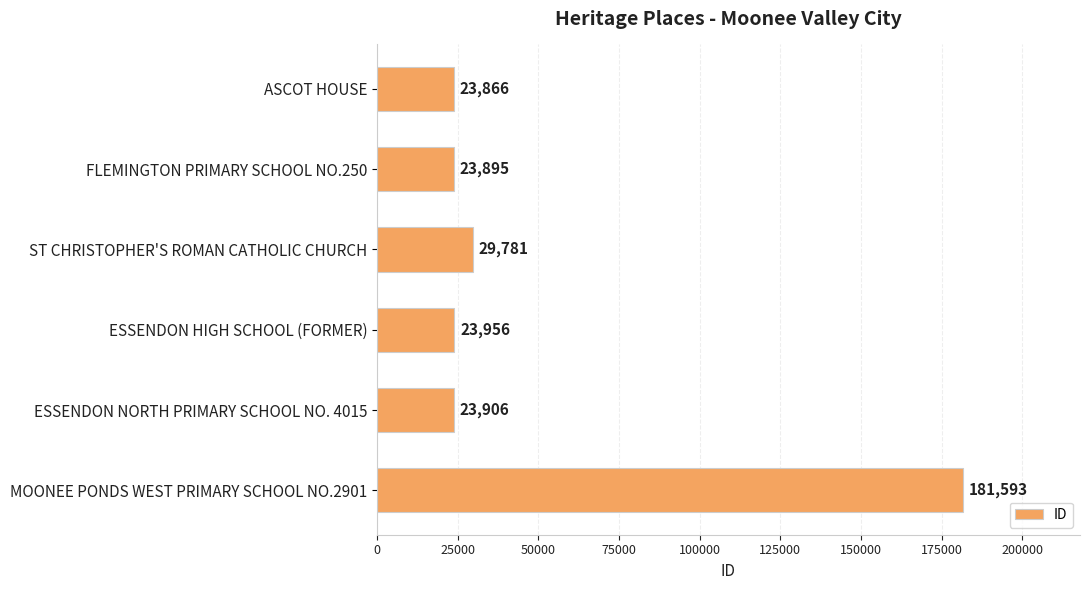

How many values are below 23956?

3